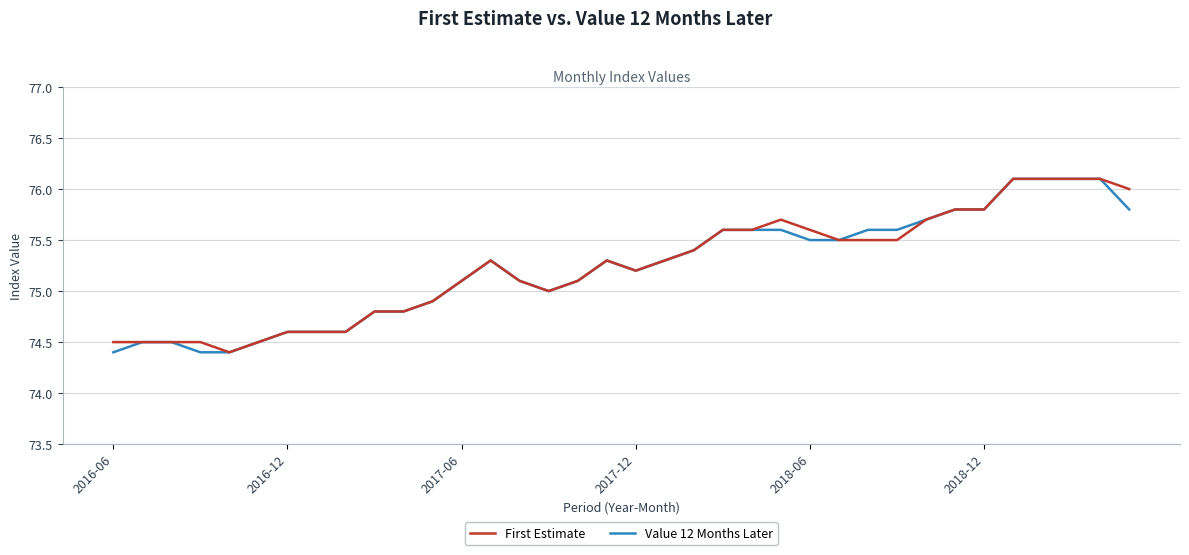

True or false: Value 12 Months Later has more than 0 points higher than both neighbors.

True